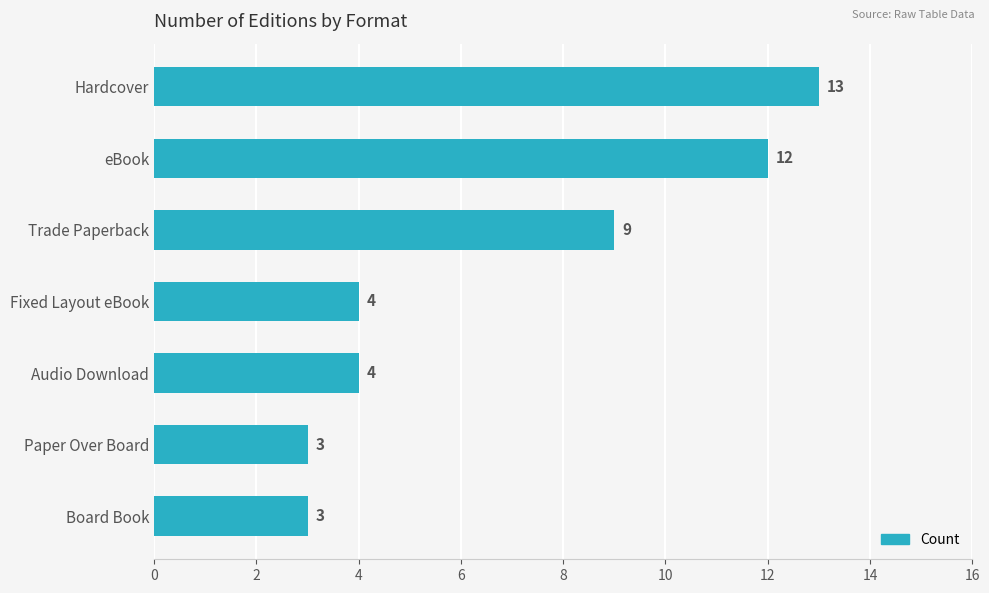

What is the ratio of the value at Hardcover to the value at Paper Over Board?

4.3